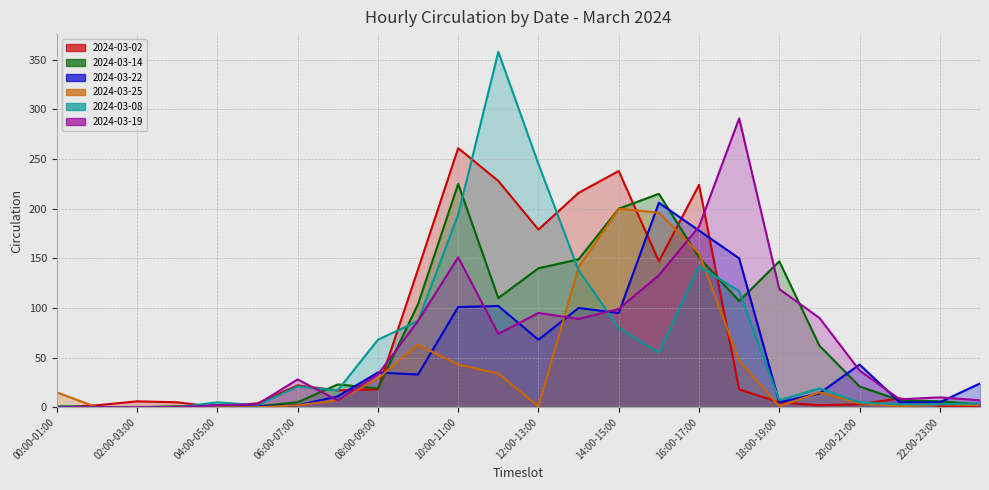

What is the sum of all 2024-03-02 values?

1745